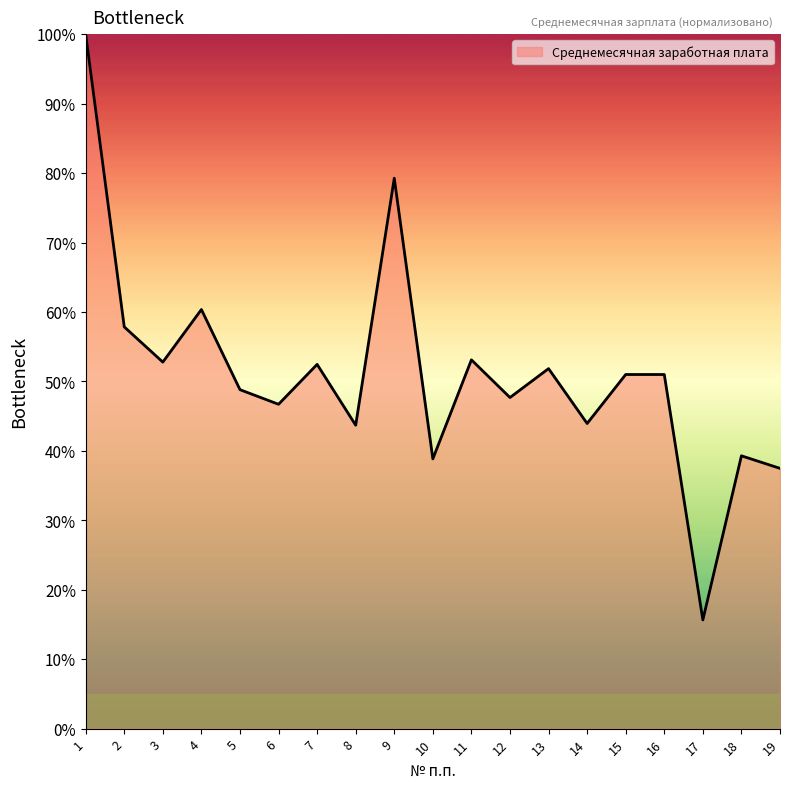

Approximately how many times larger is the value at 1 compared to 18?

2.5